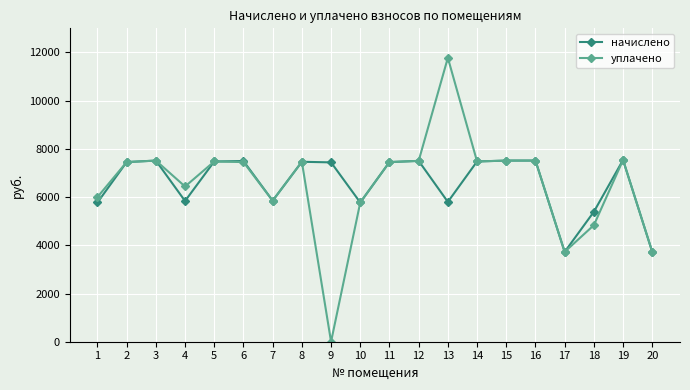

True or false: начислено has a value of 7452.0 at 11.

True